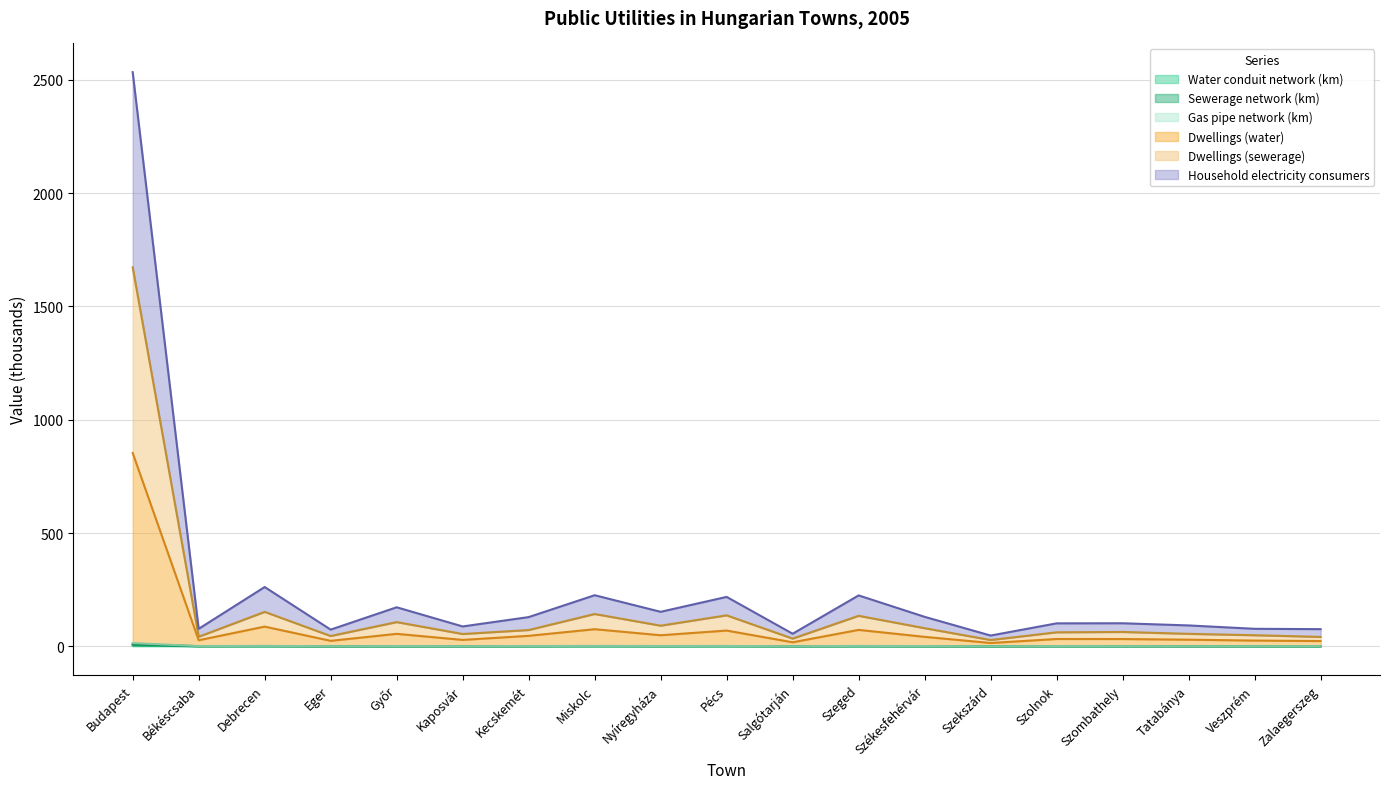

In Dwellings (sewerage), how many points are higher than both neighbors (excluding endpoints)?

6